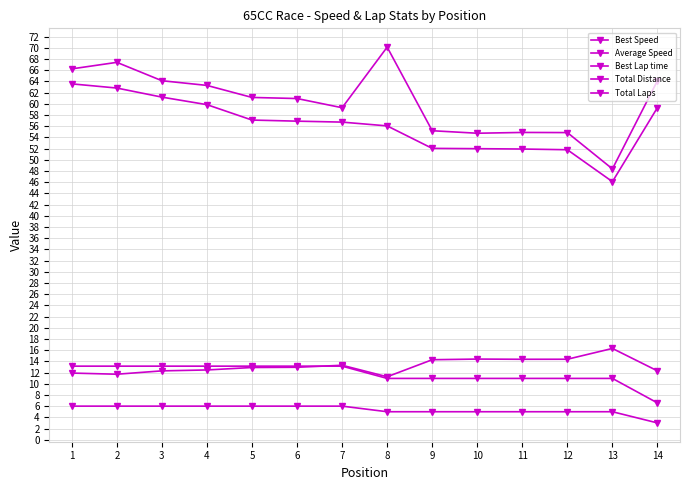

Is this an area chart (filled region under the line)?

No